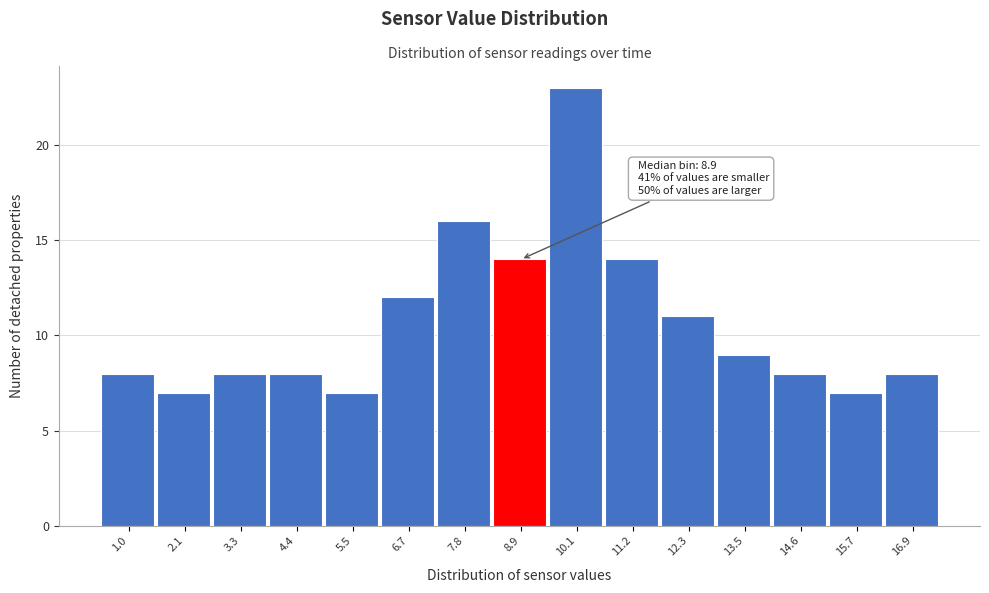

Reading left to right, extract all data points from this chart.

8	7	8	8	7	12	16	14	23	14	11	9	8	7	8